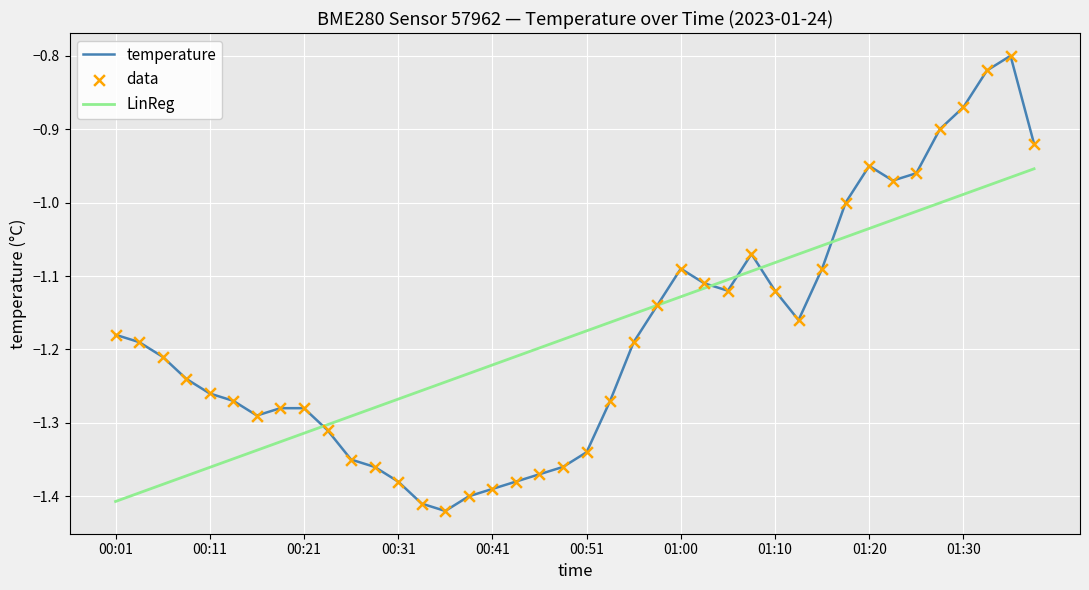

Which series has the largest range (max minus min)?

temperature